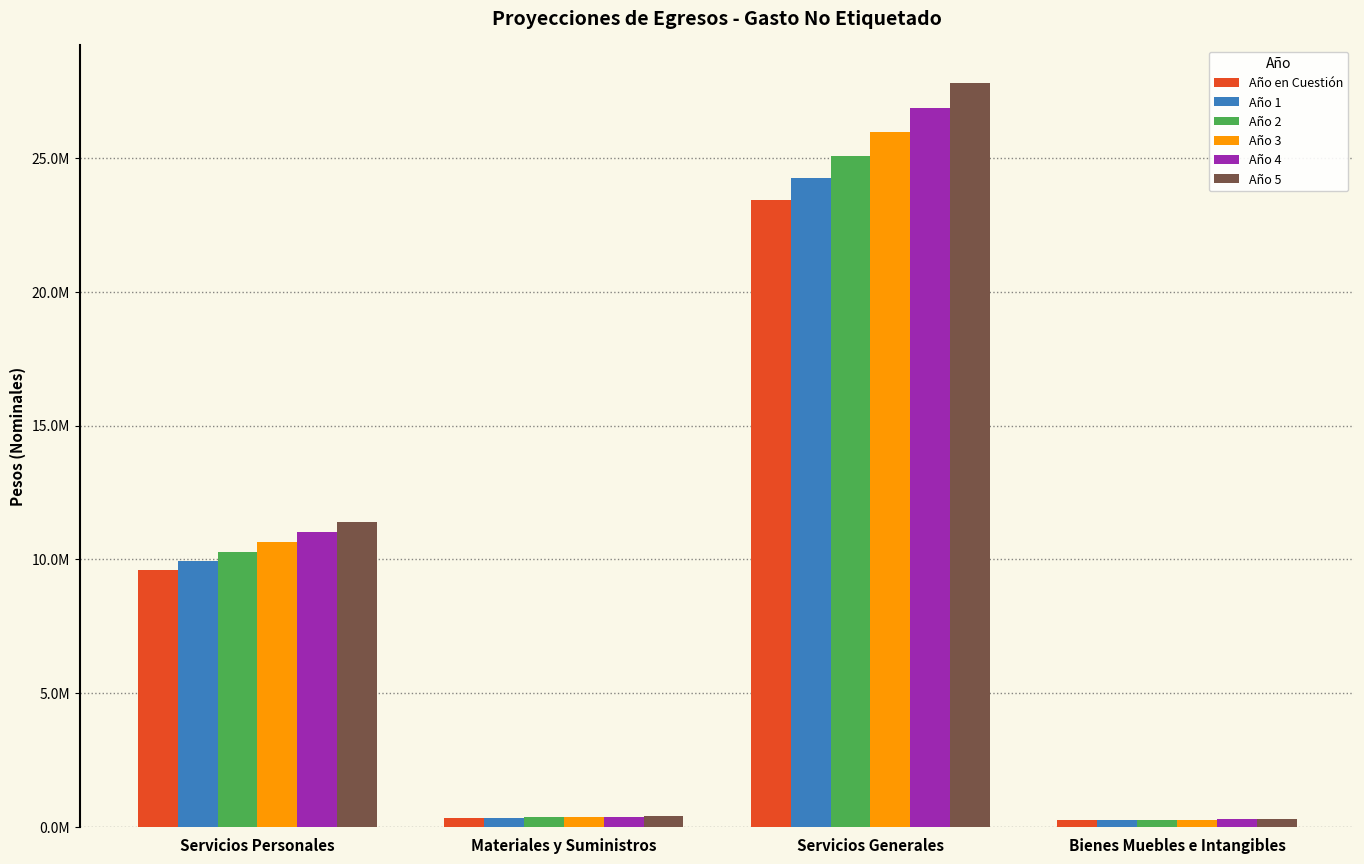

Which label corresponds to the largest value in the chart?

Servicios Generales